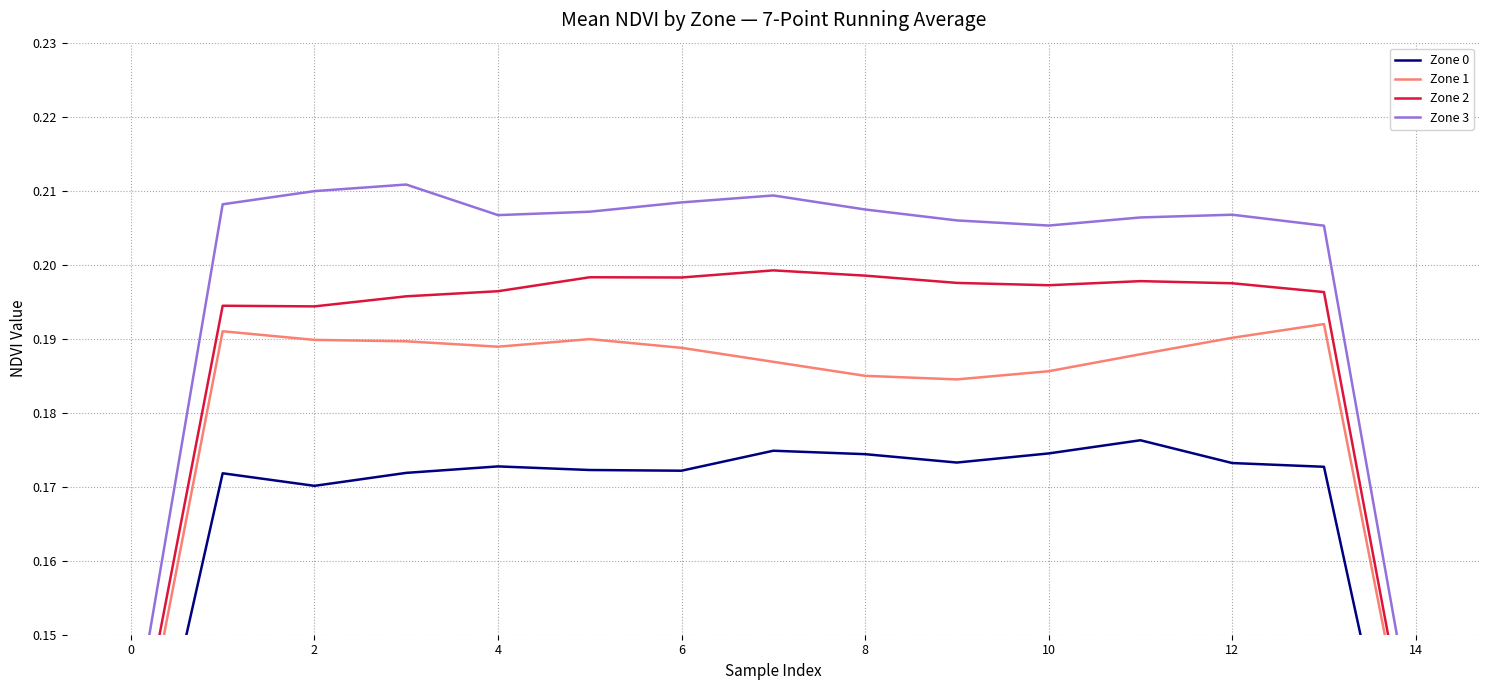

True or false: Zone 3 and Zone 1 intersect in this chart.

False